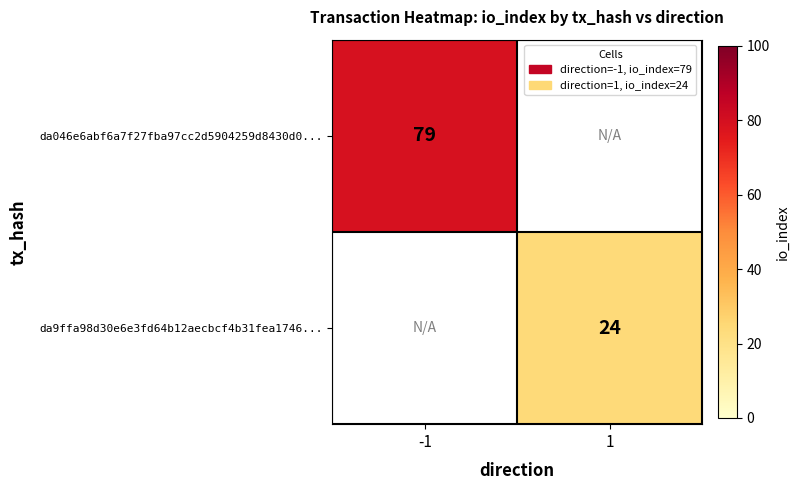

The da046e6abf6a7f27fba97cc2d5904259d8430d0... series shows 31 at -1. True or false?

False